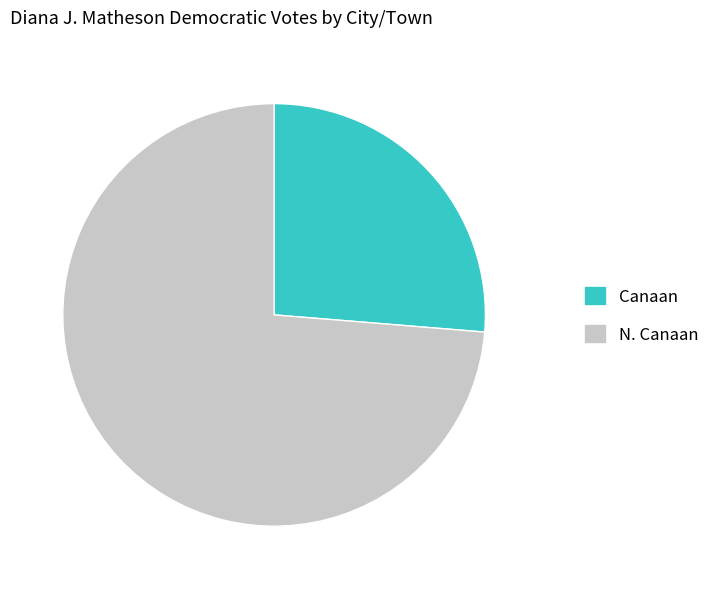

Rank the categories by value from highest to lowest.

N. Canaan, Canaan